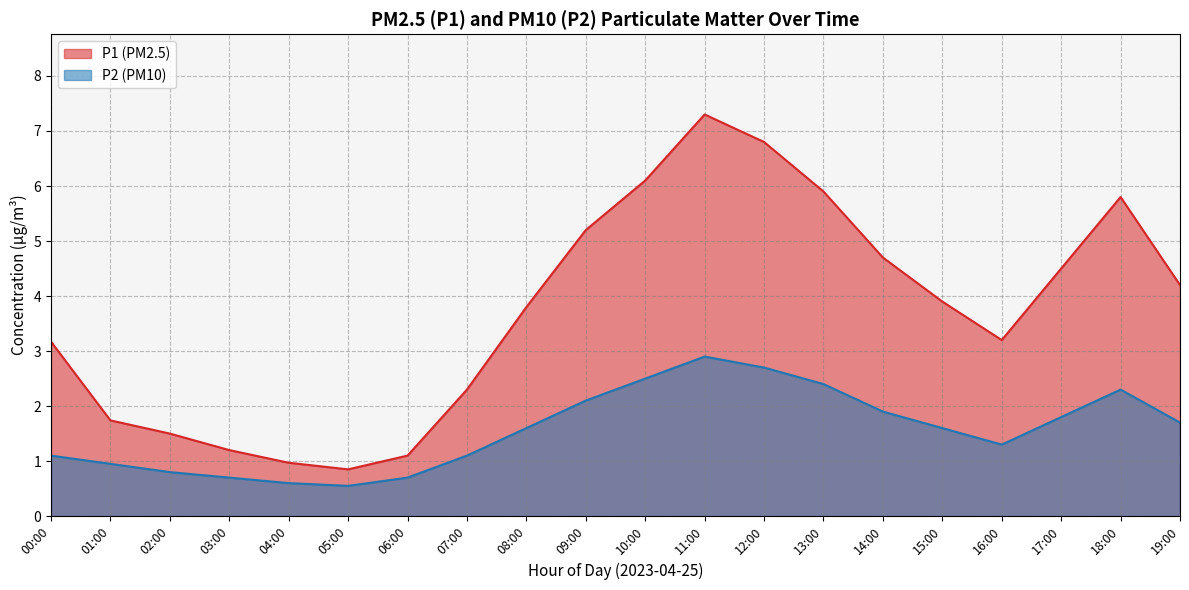

True or false: P2 and P1 intersect in this chart.

False